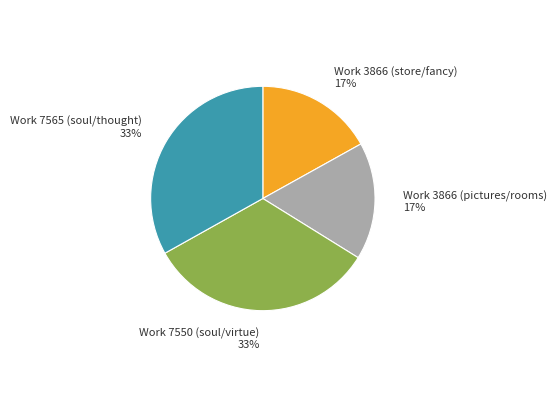

Count the number of slices in the pie.

4